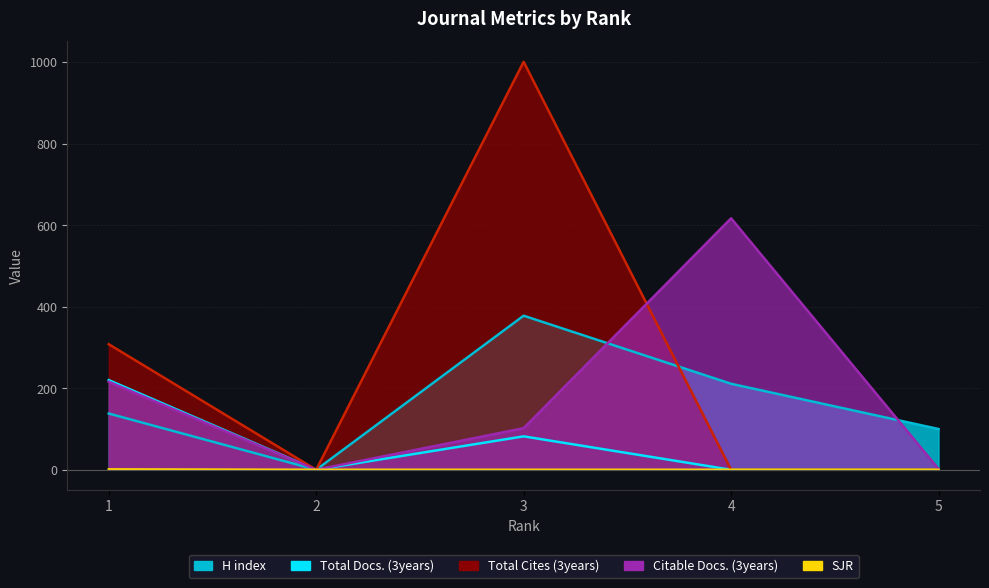

Which category has the lowest value in the Total Cites (3years) series?

2